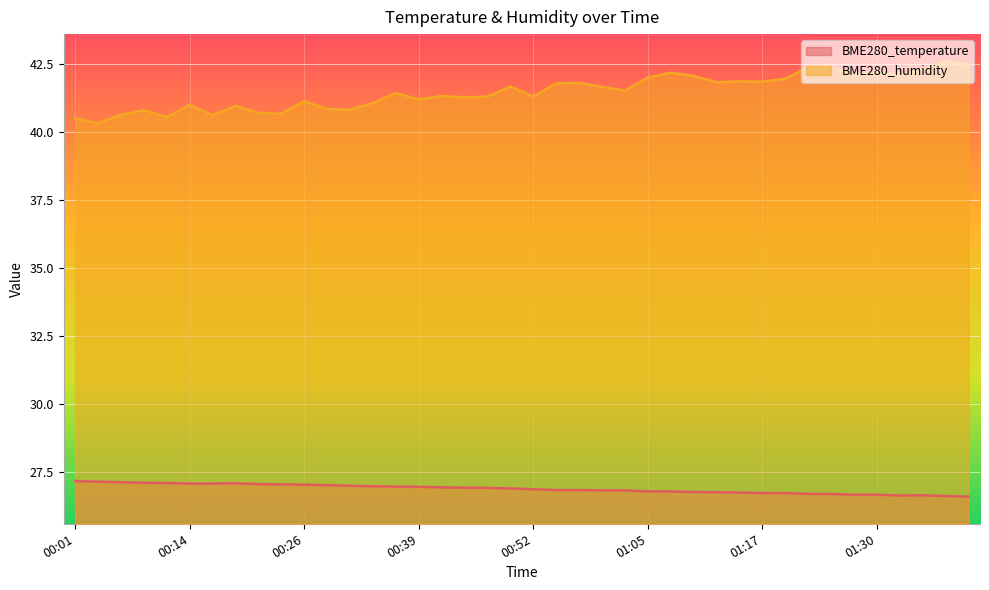

How many values in the BME280_humidity series are below 41?

11